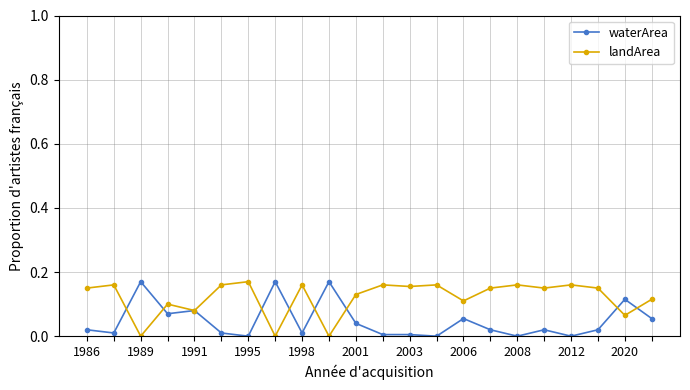

Rank the series by their average value, from highest to lowest.

landArea, waterArea